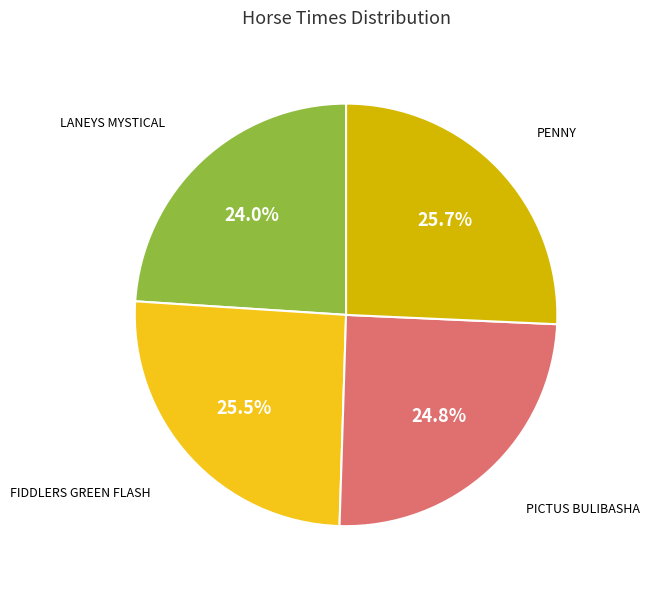

Is there a majority slice in this chart?

No